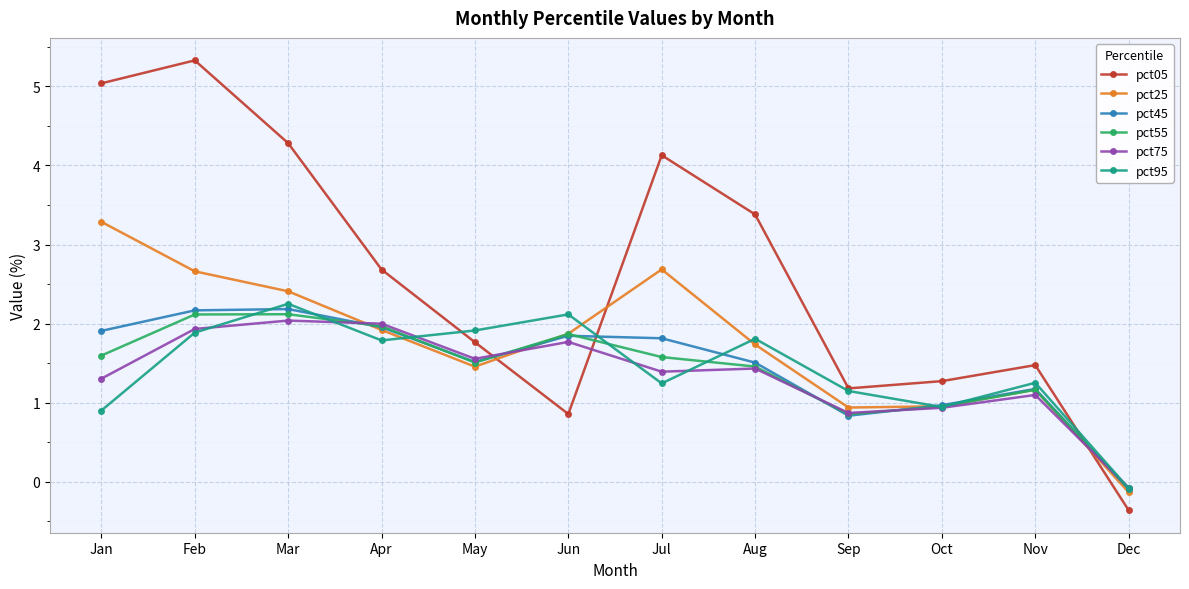

At which category does the chart reach its minimum across all series?

Dec